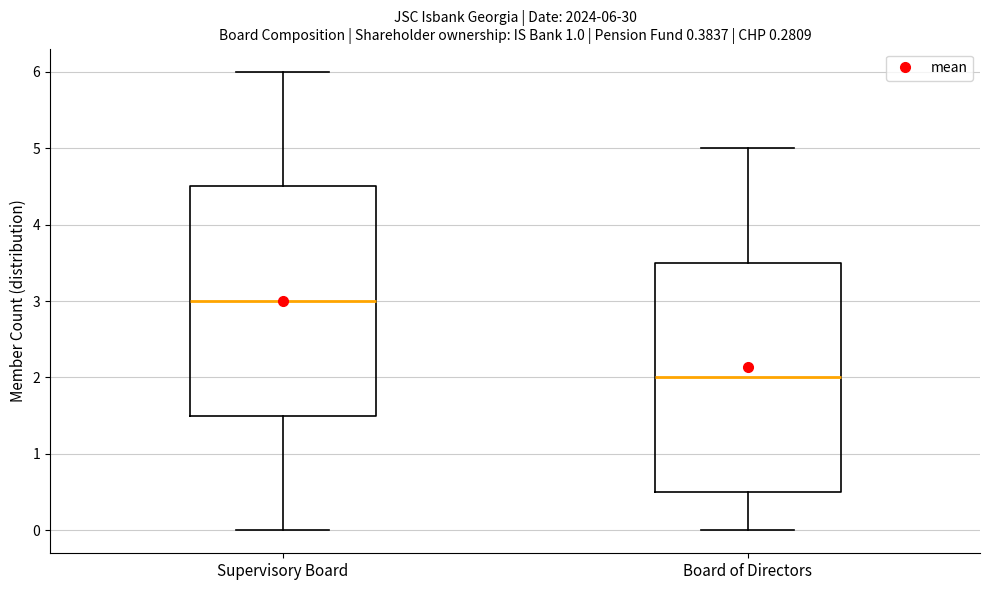

Which box has the highest median line?

Supervisory Board